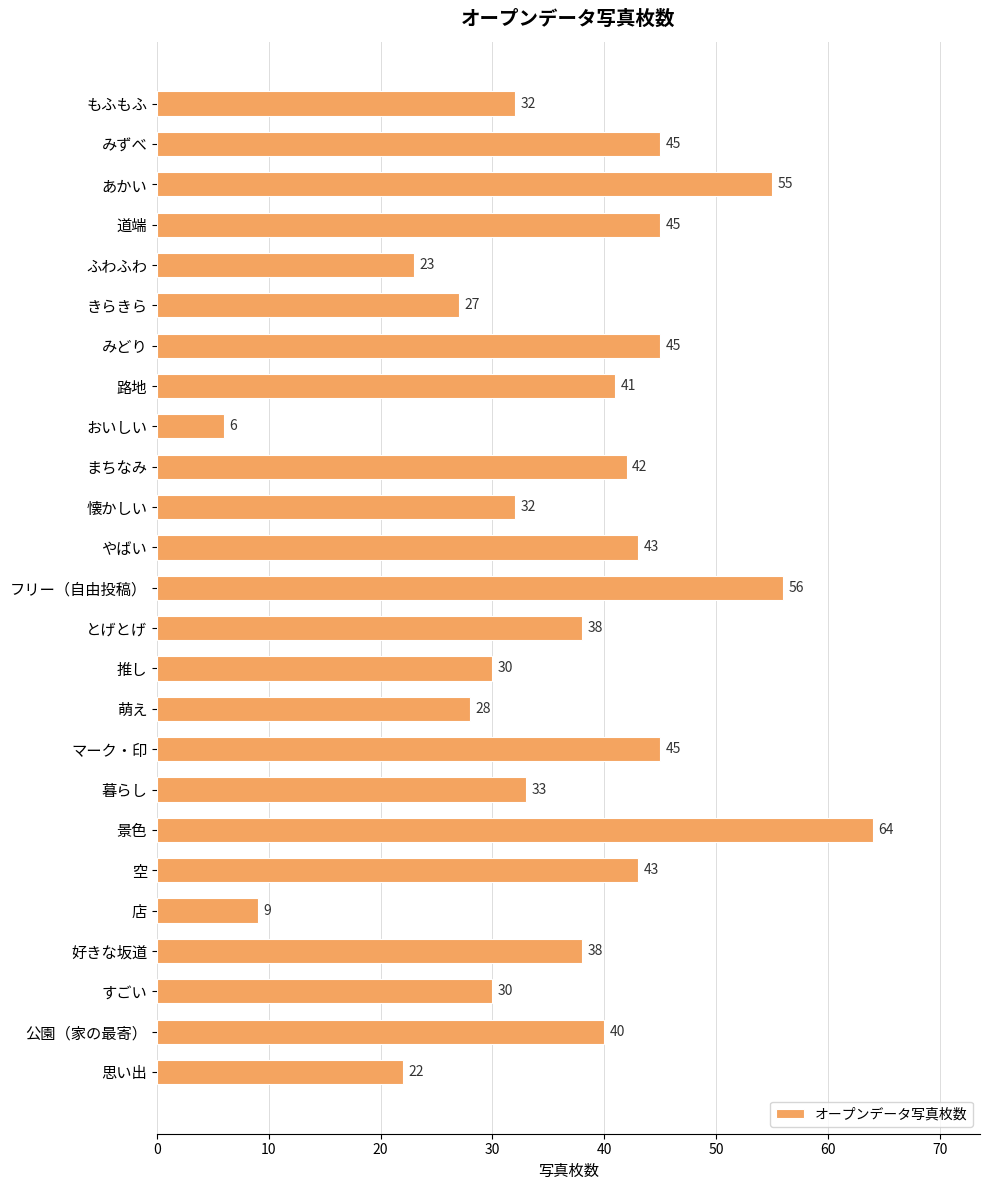

What is the minimum value shown in the chart?

6